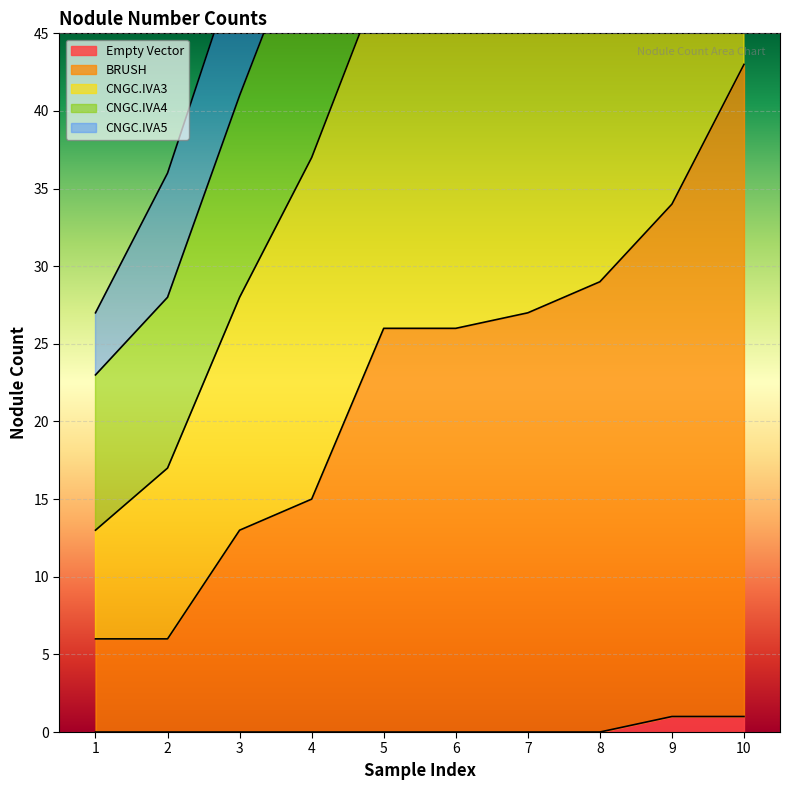

What is the total value across all series at 10?

190